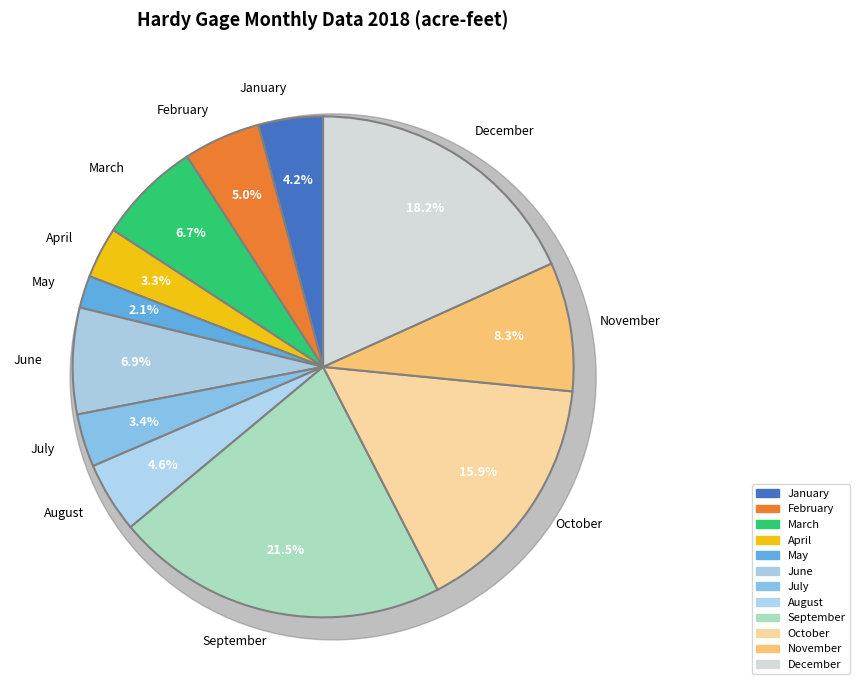

What percentage do March and October together represent?

22.5%